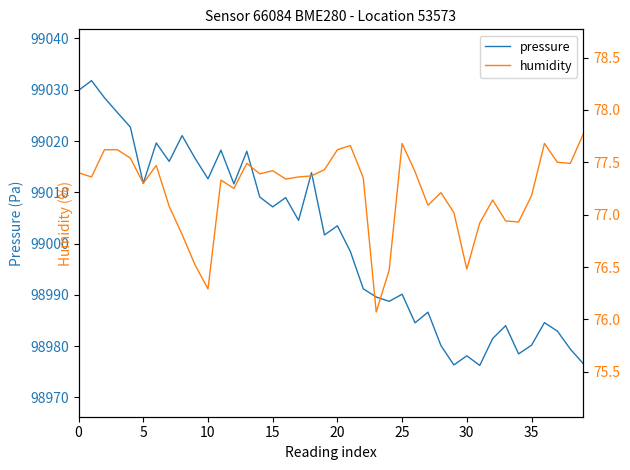

What is the value of the humidity point at the 19th from the left?

77.4